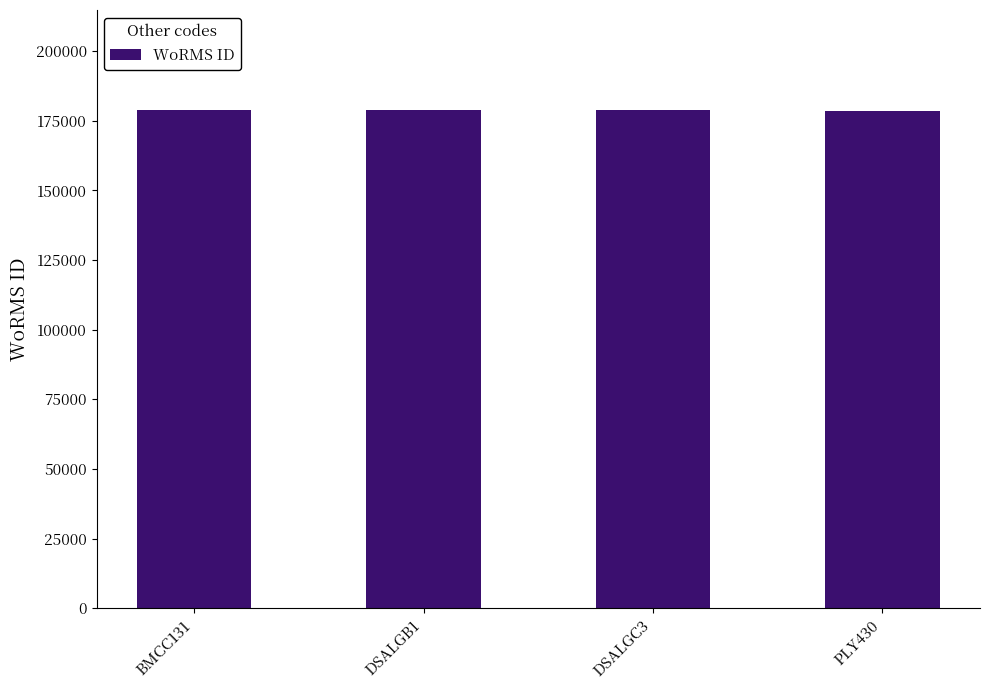

What value does the data have at DSALGB1, to the nearest 10?

178970